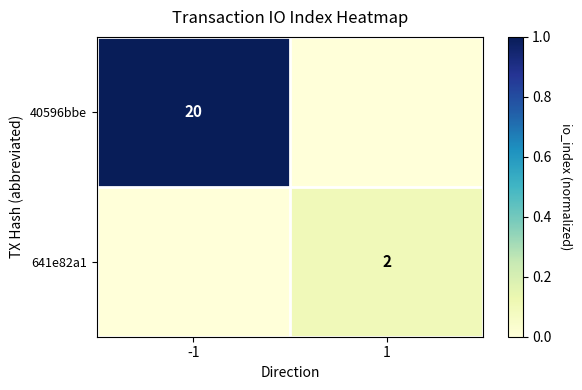

The 641e82a1 series shows 2 at 1. True or false?

True